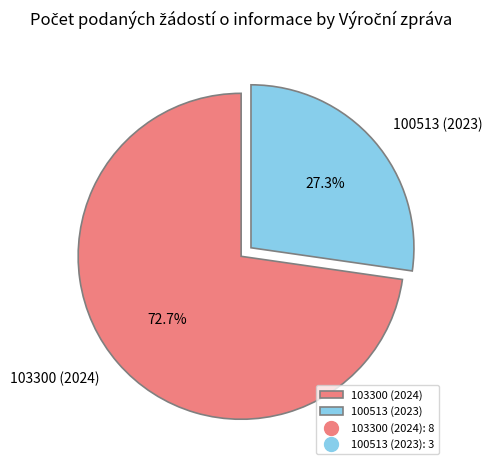

To the nearest percent, what is the difference between the 103300 (2024) and 100513 (2023) slice percentages?

45%